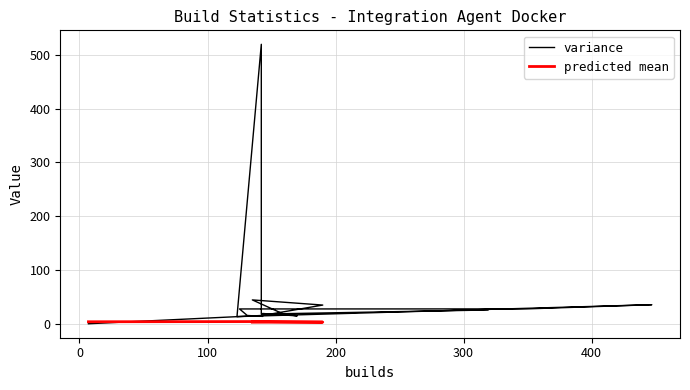

At how many categories does at least one series exceed 115?

1